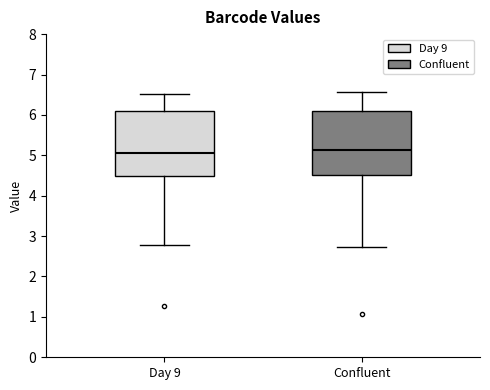

Reading left to right, read every box against the y-axis: the position of its median line, the range the box covers, and the ends of its whiskers. The values are not printed on the chart, so give them approximately, as read against the axis.

Day 9: median 5.1, box 4.5 to 6.1, whiskers 2.8 to 6.5
Confluent: median 5.1, box 4.5 to 6.1, whiskers 2.7 to 6.6